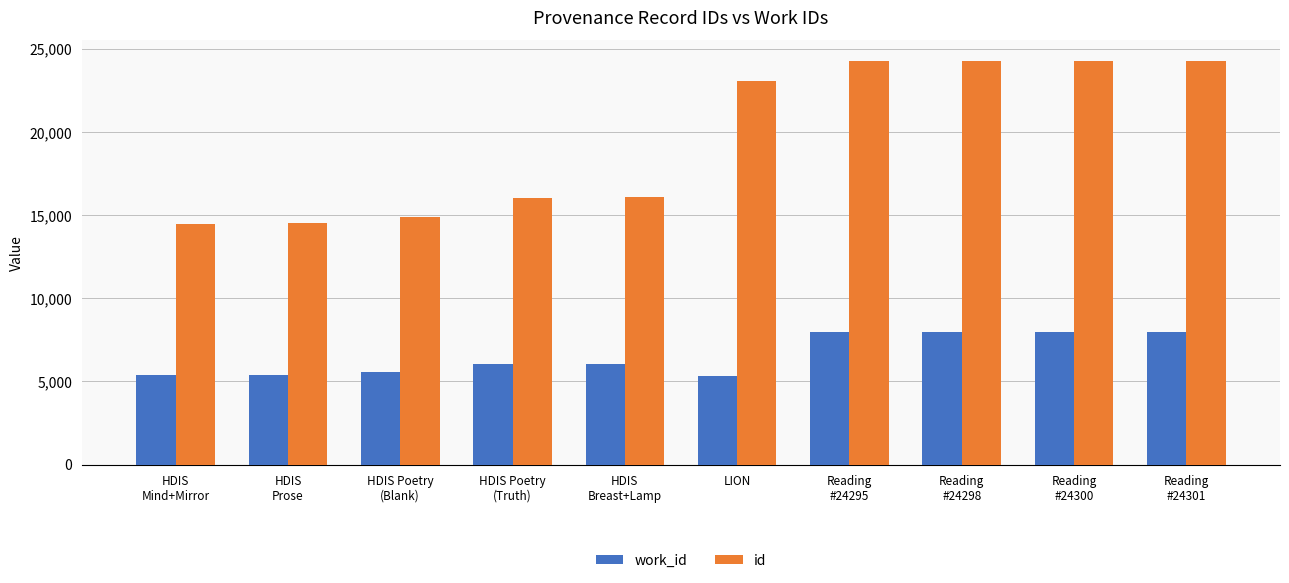

At how many categories does at least one series exceed 5696?

10